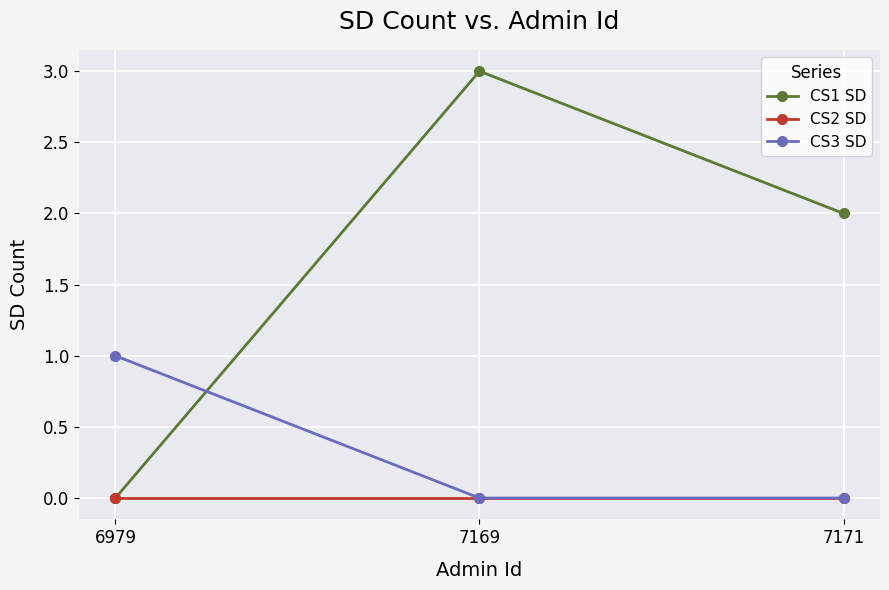

Which series has the largest total across all categories?

CS1 SD